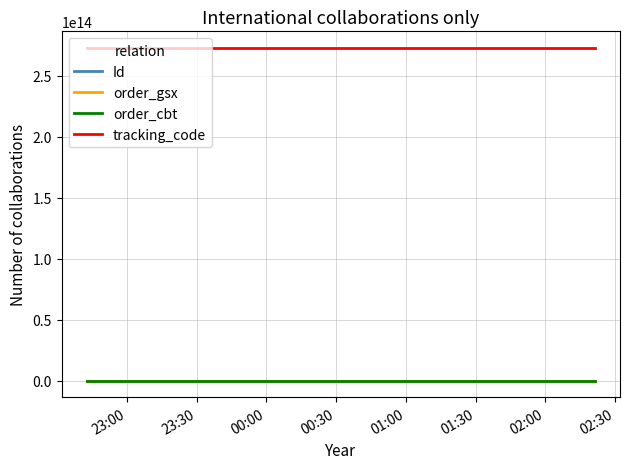

Does the chart display data point markers on the line(s)?

No